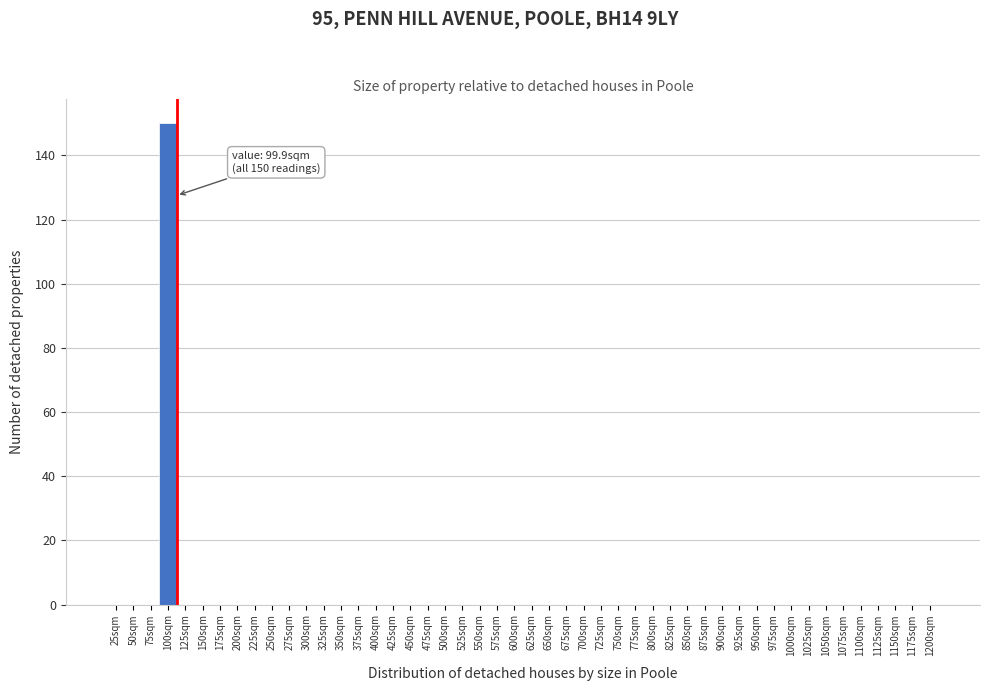

Over which range of the x-axis is the bar tallest?

75 to 100